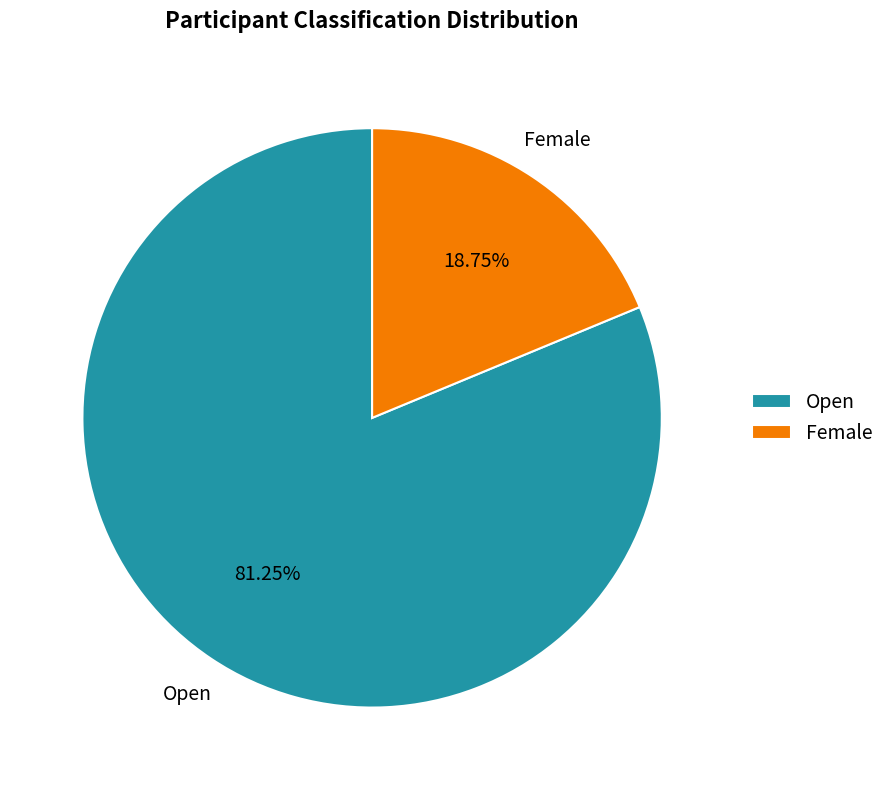

What is the smallest slice in the pie chart?

Female